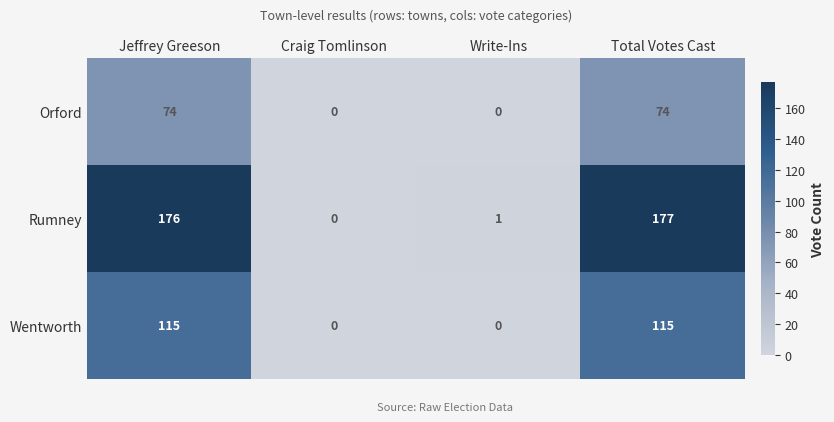

How many distinct data groups are displayed?

3